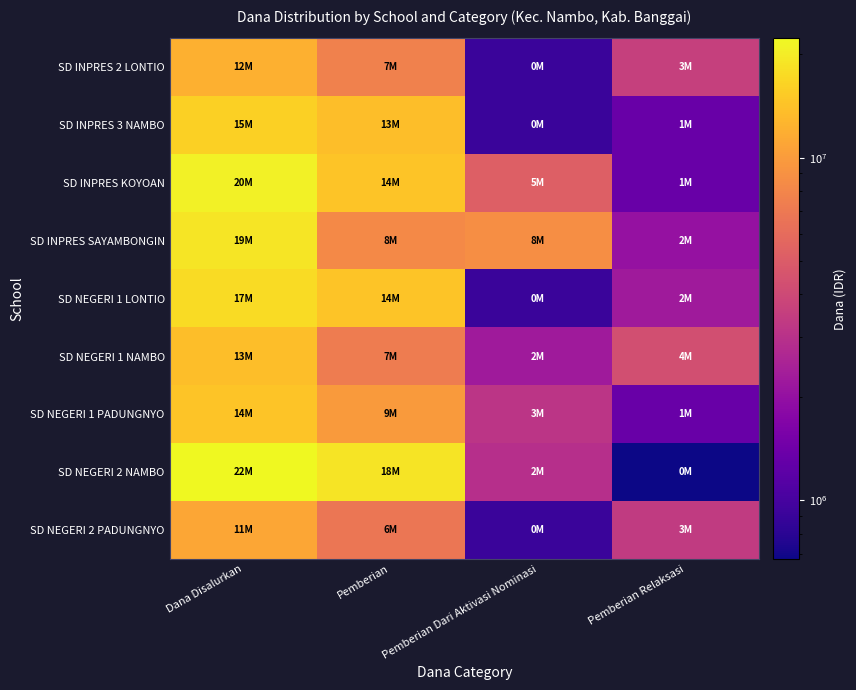

Between Pemberian Dari Aktivasi Nominasi and Pemberian, which is larger?

Pemberian